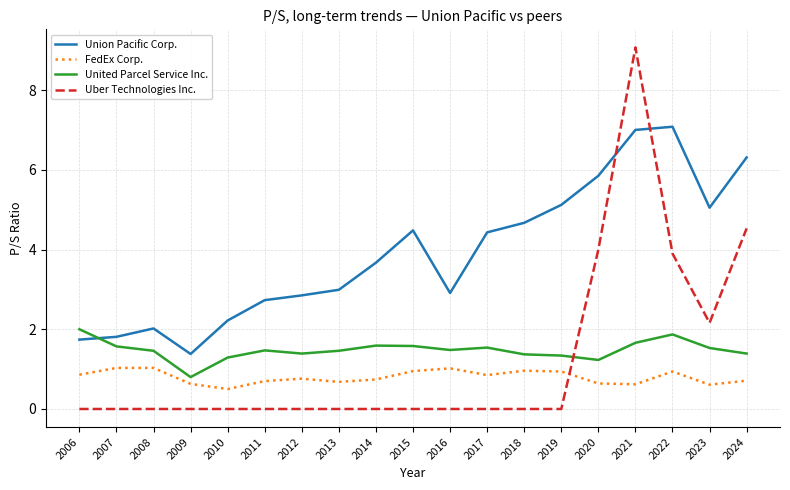

List the series in order of their peak value, highest first.

Uber Technologies Inc., Union Pacific Corp., United Parcel Service Inc., FedEx Corp.